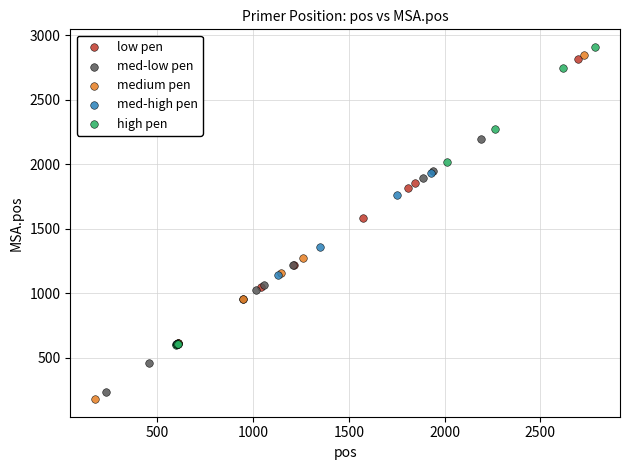

What are all the series names shown in the legend?

low pen, med-low pen, medium pen, med-high pen, high pen